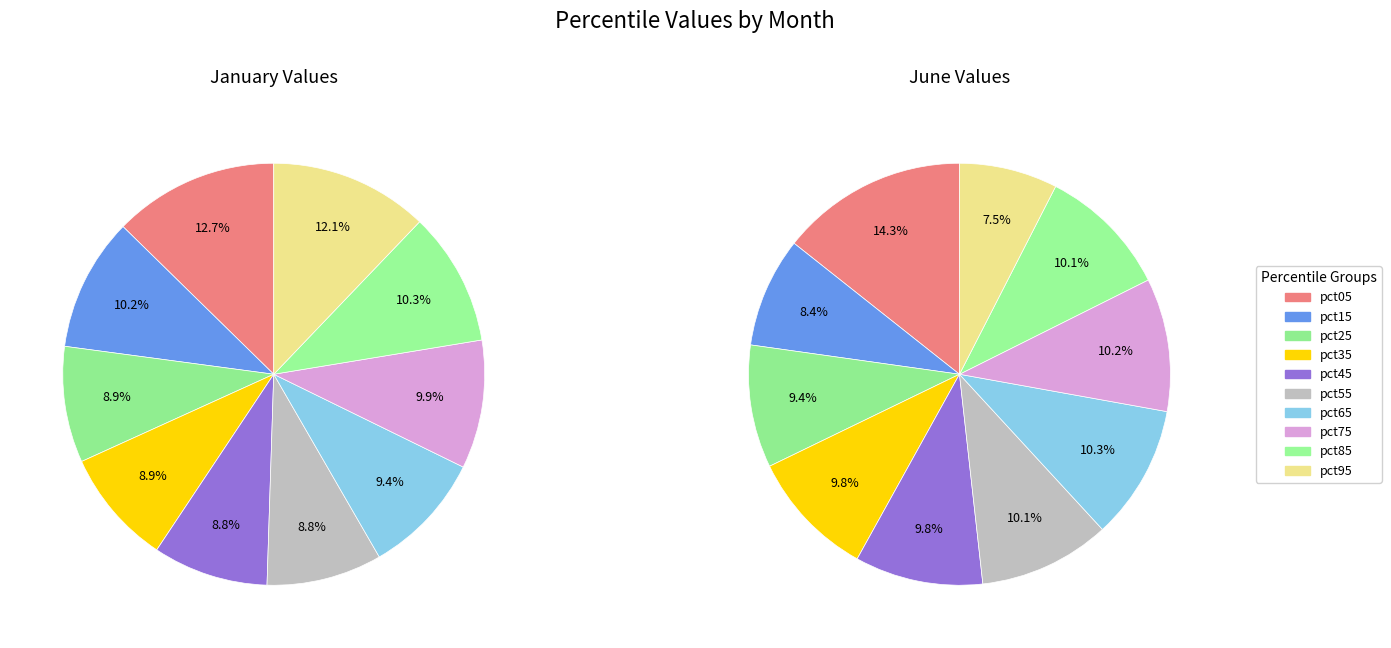

Does any single category account for the majority?

No